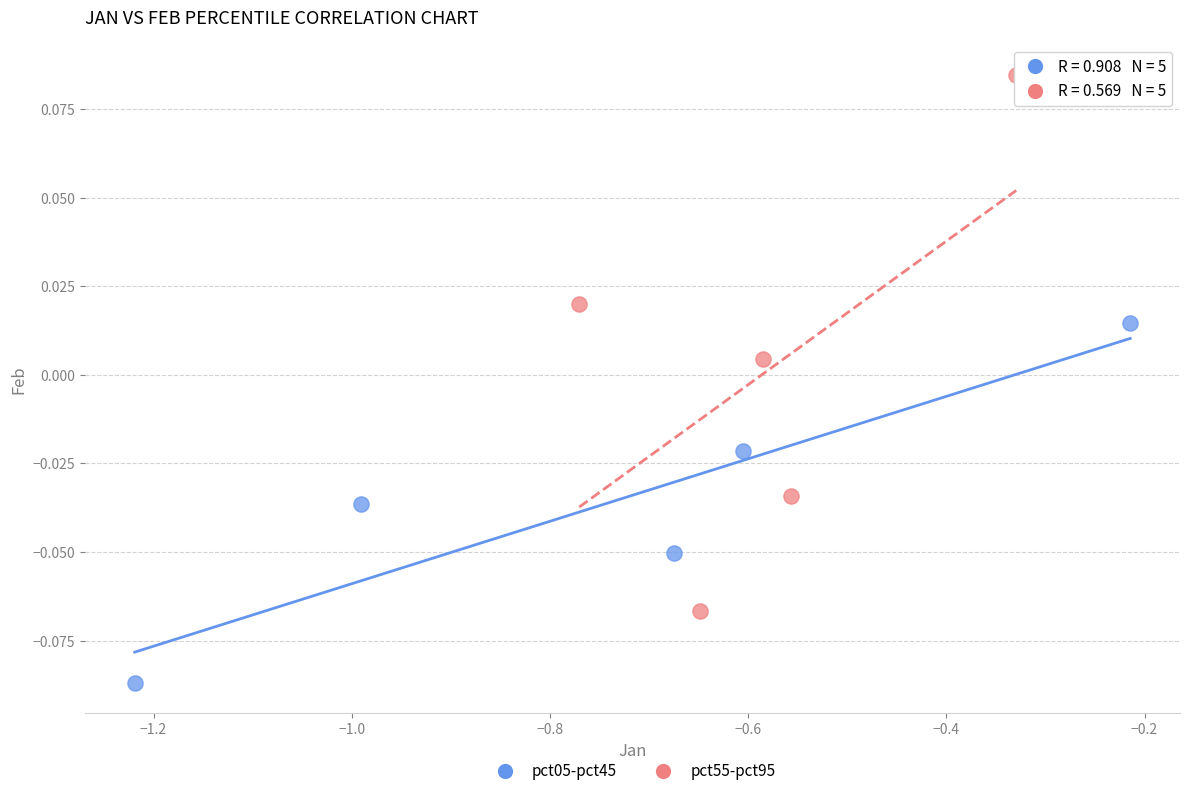

What are all the series names shown in the legend?

pct05-pct45, pct55-pct95